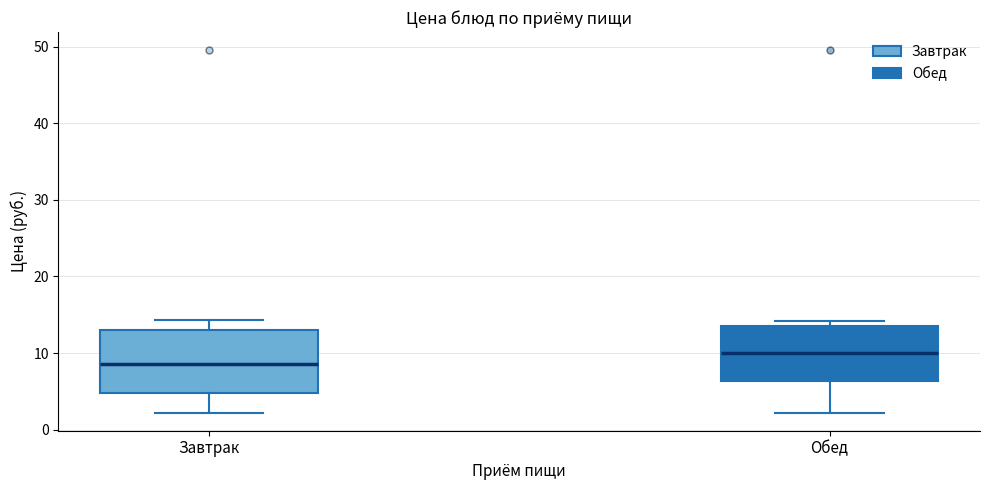

Reading left to right, read every box against the y-axis: the position of its median line, the range the box covers, and the ends of its whiskers. The values are not printed on the chart, so give them approximately, as read against the axis.

Завтрак: median 9, box 5 to 13, whiskers 2 to 14
Обед: median 10, box 6 to 13, whiskers 2 to 14